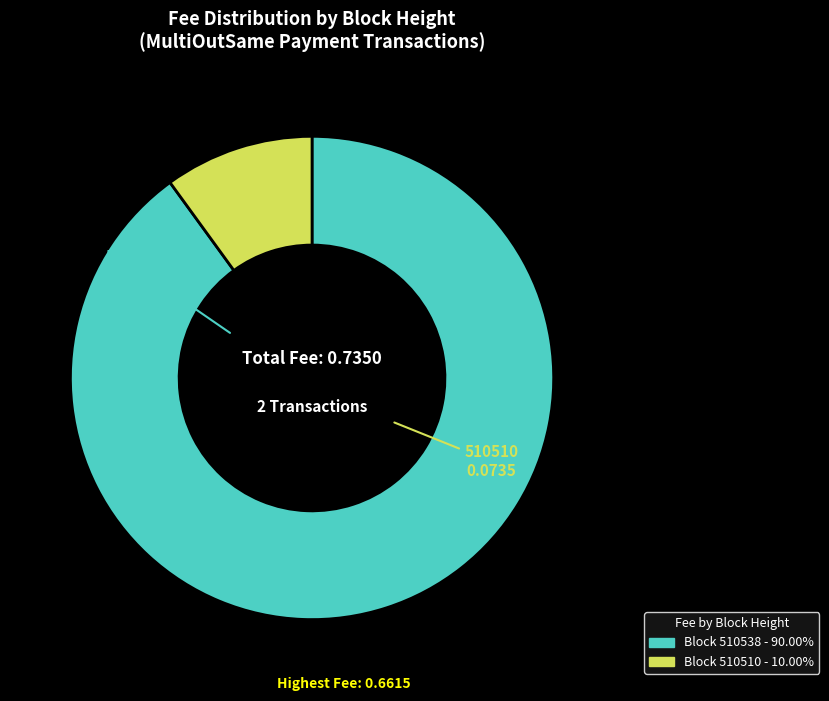

Does any single category account for the majority?

Yes